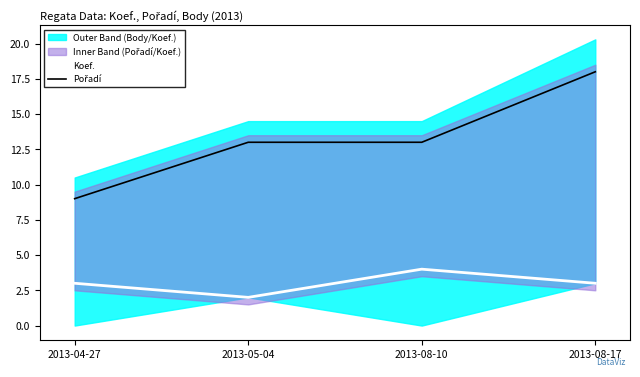

Which series has the largest range (max minus min)?

Pořadí